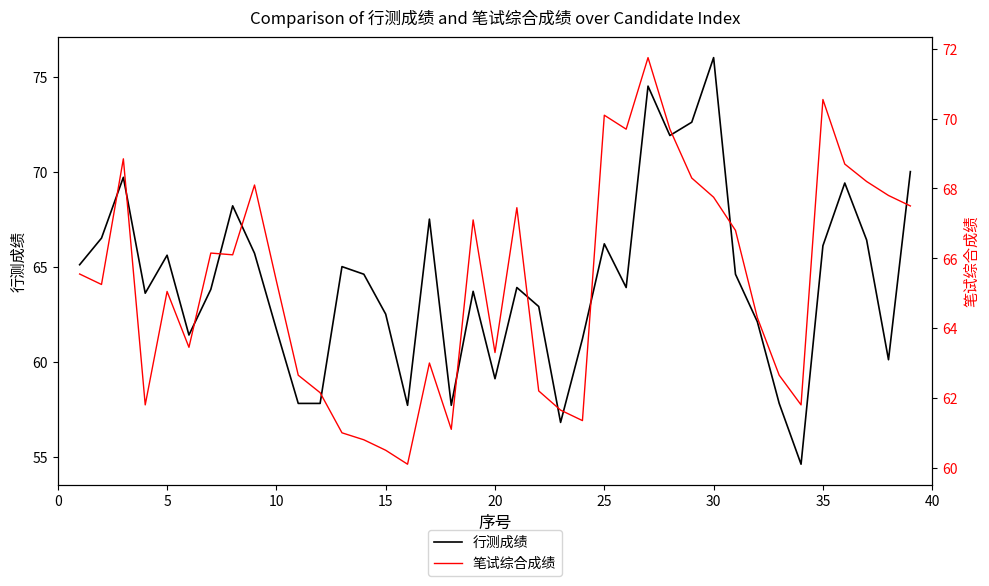

What is the maximum value for 行测成绩?

76.0